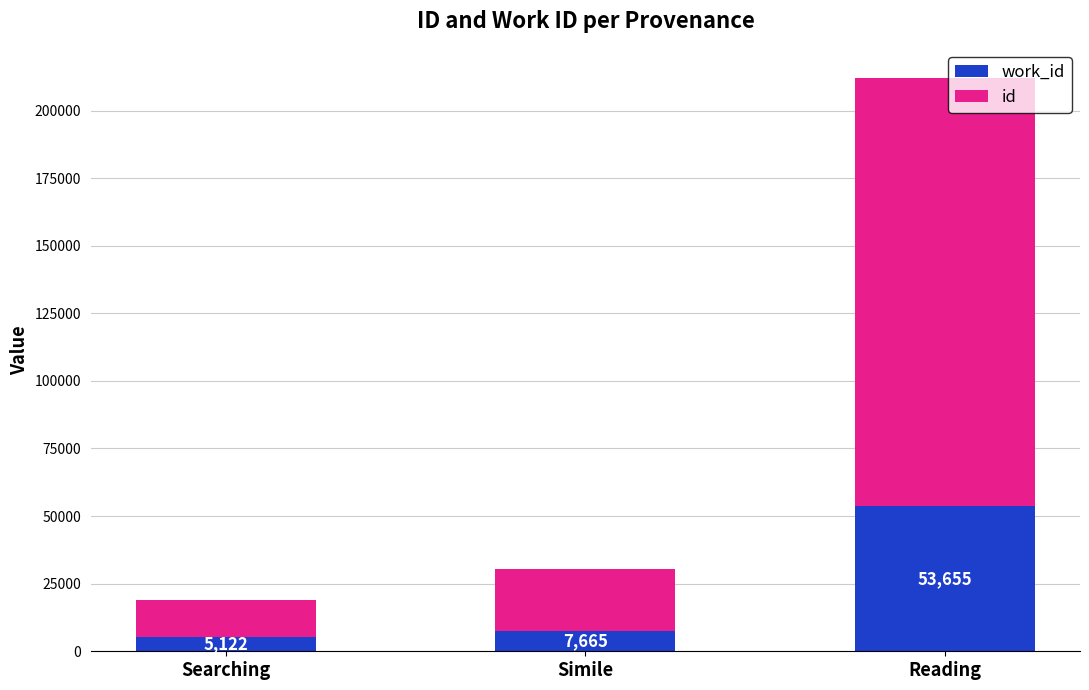

At which category is the sum across all series the highest?

Reading